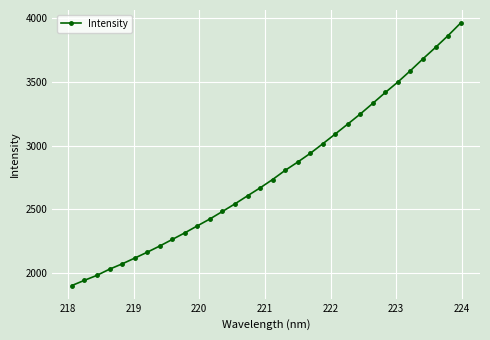

What is the greatest value displayed?

3962.0